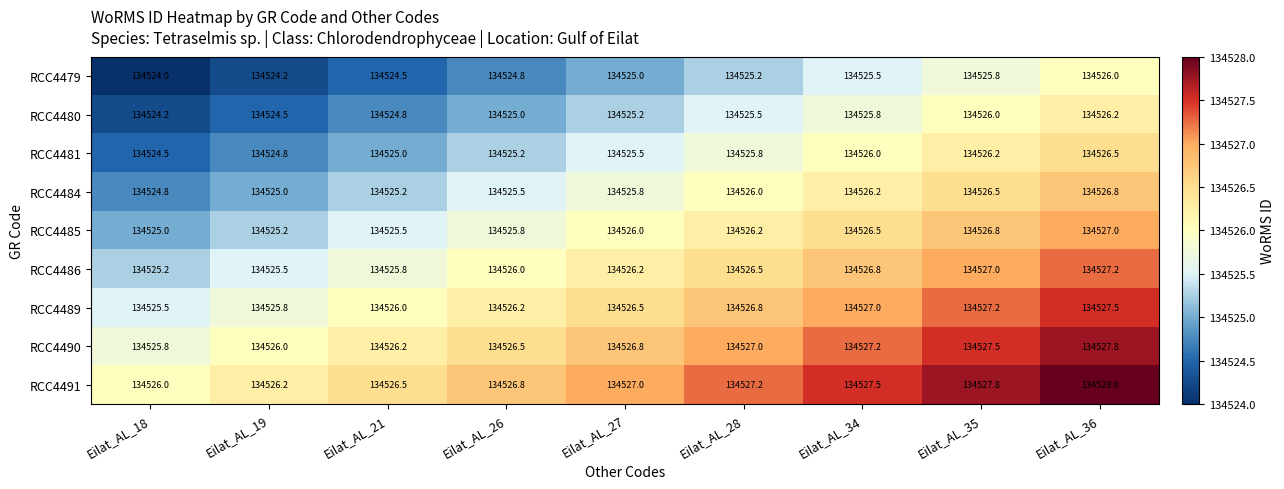

What is the sum of all RCC4481 values?

1210729.5